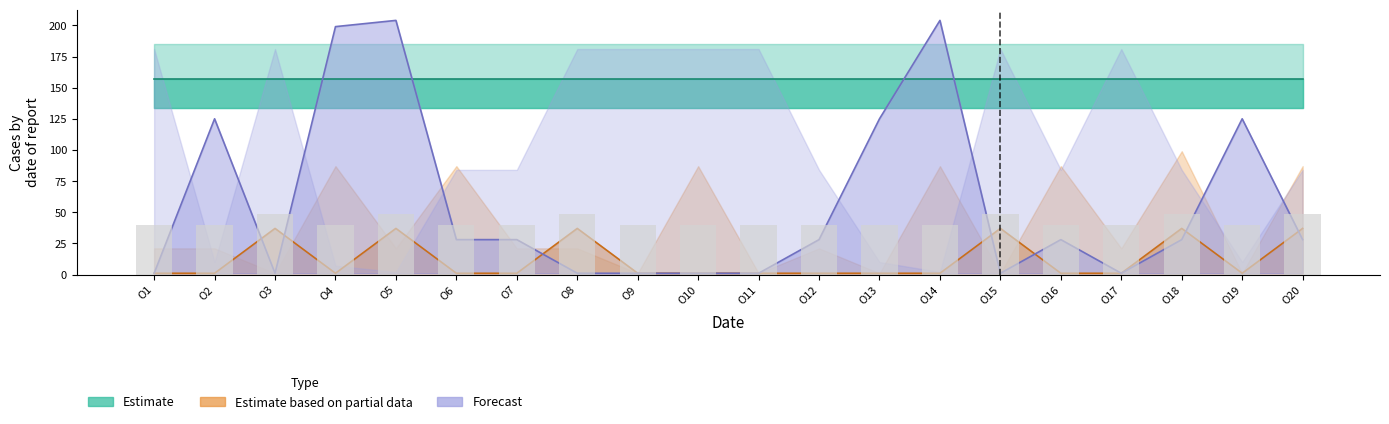

What is the difference between the second highest and second lowest values in the Estimate based on partial data series?

36